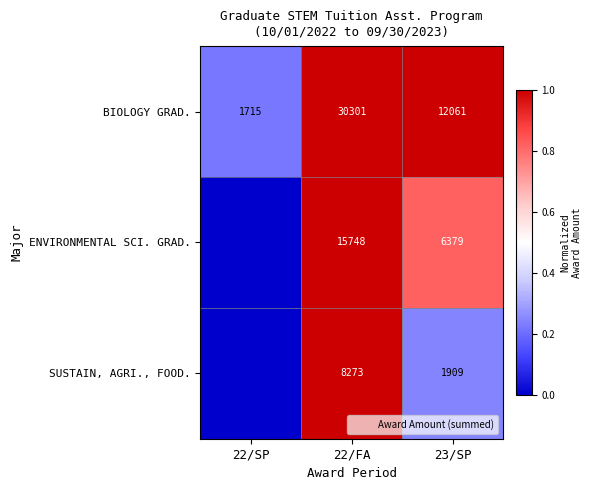

Which series has the largest total across all categories?

BIOLOGY GRAD.